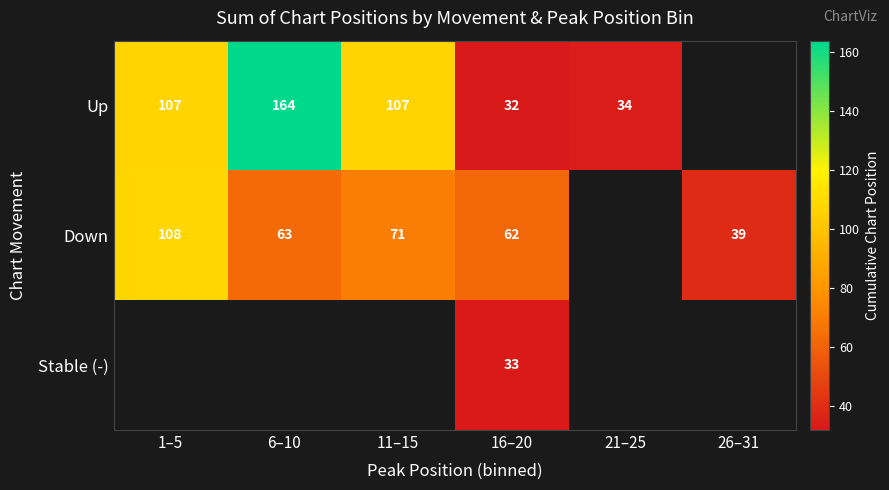

Is the value of Down at 16–20 greater than the value of Up at 11–15?

No